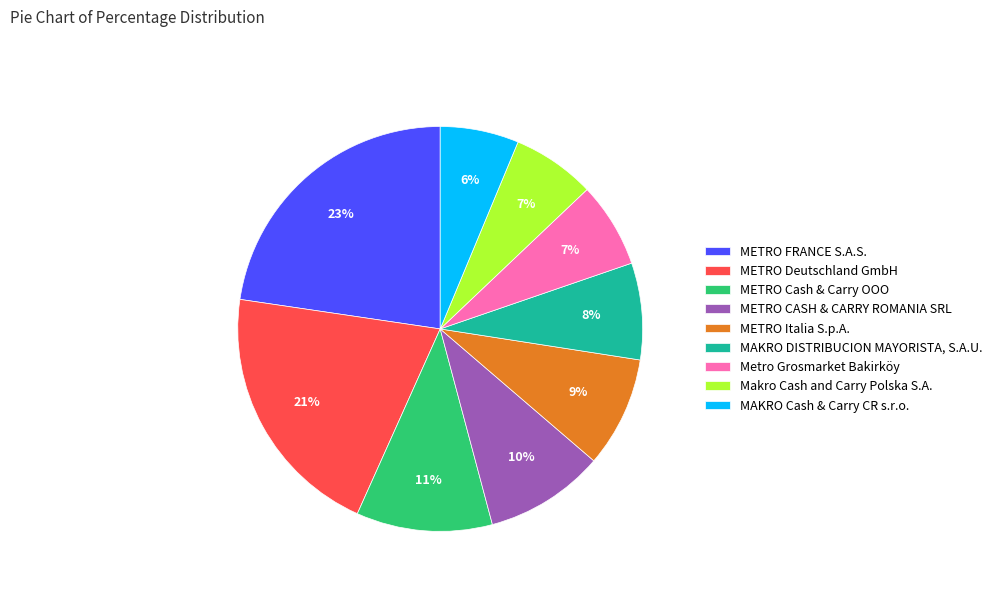

How many slices are in this pie chart?

9